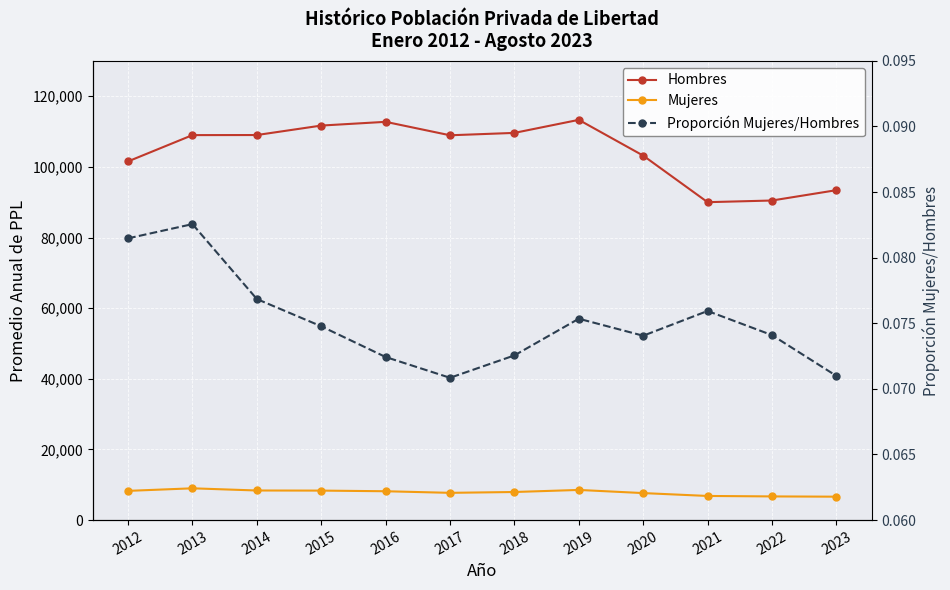

At which category does Hombres reach its first local valley?

2017